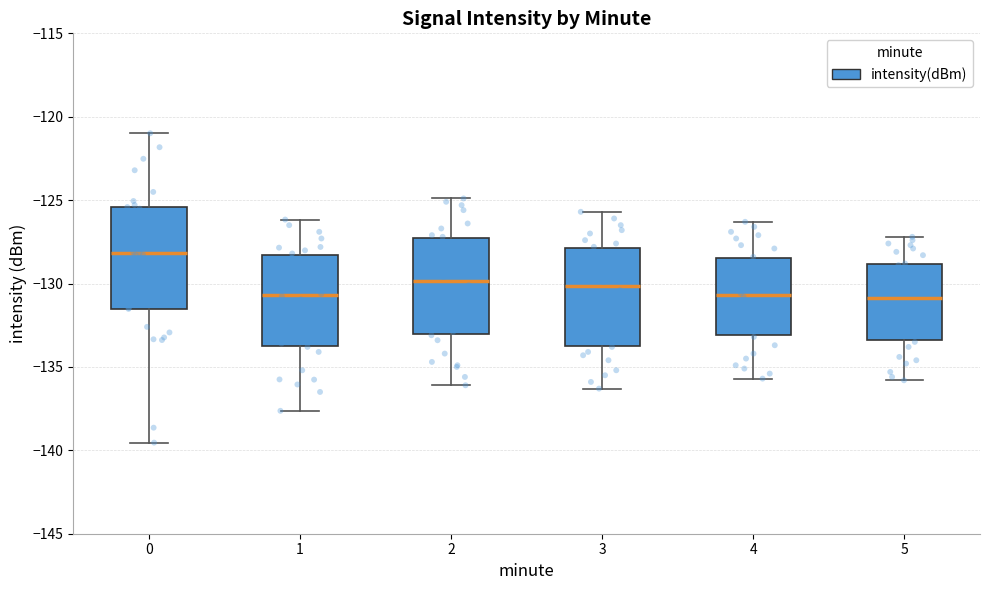

Which box's median line is the highest?

0